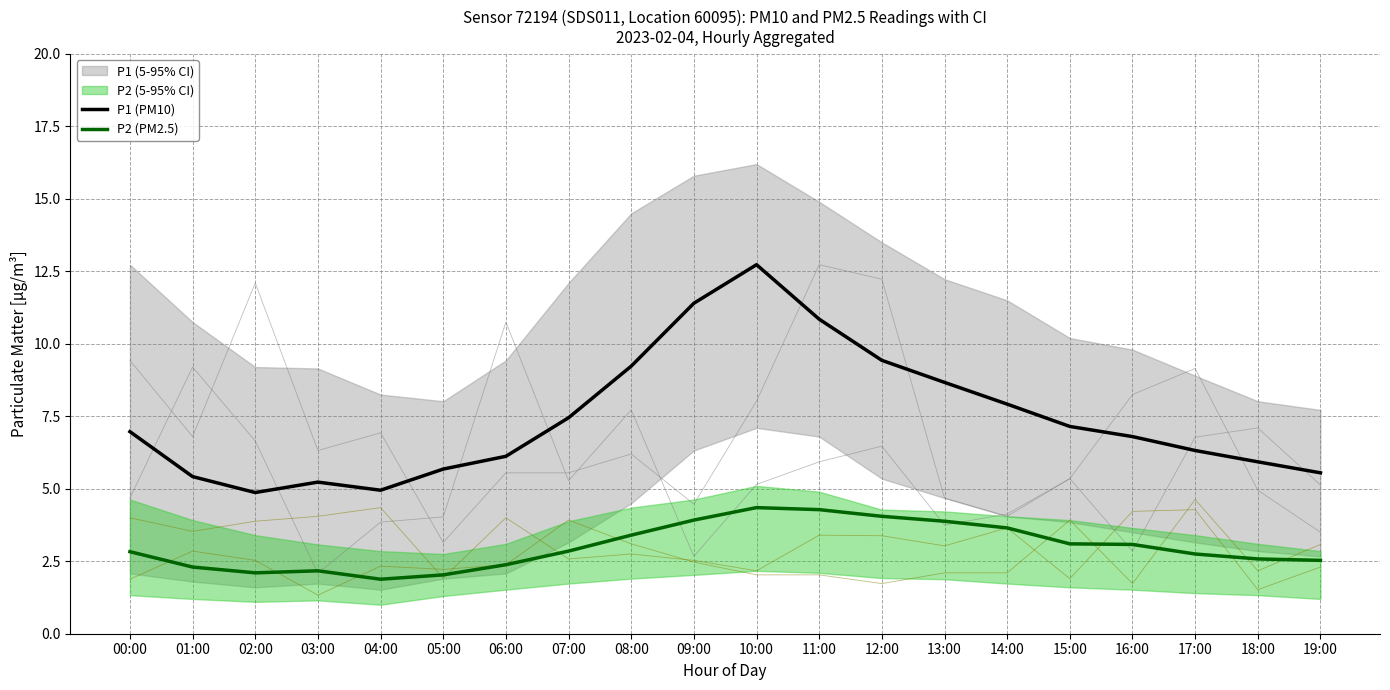

Reading right to left, extract all data points from this chart.

P1 (PM10): 5.5	5.9	6.3	6.8	7.2	7.9	8.7	9.4	10.8	12.7	11.4	9.2	7.5	6.1	5.7	5.0	5.2	4.9	5.4	7.0
P2 (PM2.5): 2.5	2.6	2.8	3.1	3.1	3.6	3.9	4.0	4.3	4.3	3.9	3.4	2.9	2.4	2.0	1.9	2.2	2.1	2.3	2.8